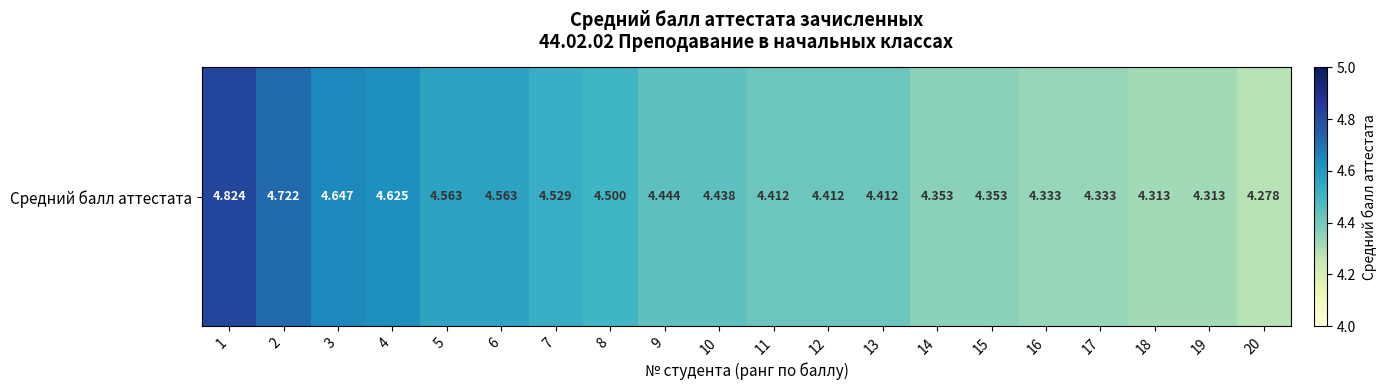

The chart shows a value of 4.5 at 7. True or false?

True